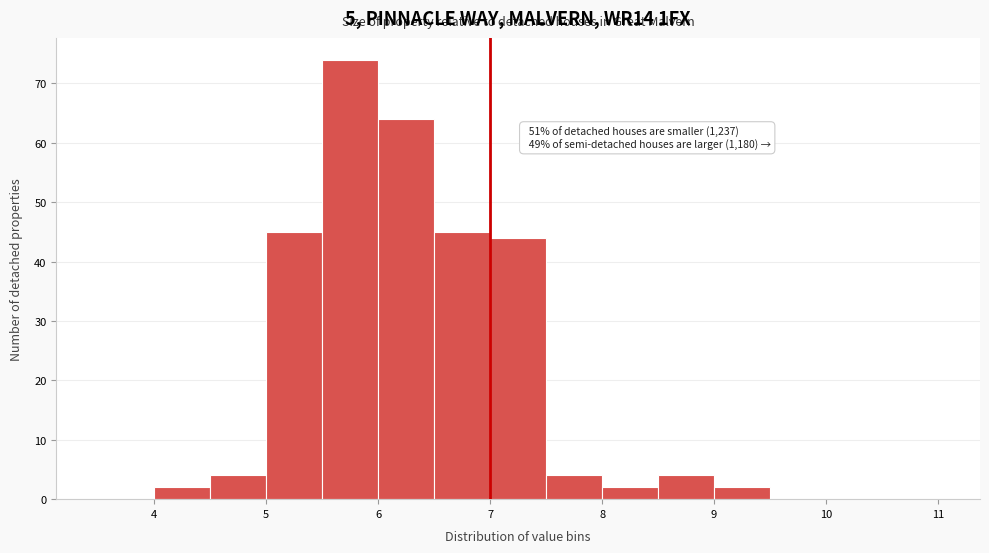

Which range on the x-axis has the tallest bar?

5.5 to 6.0